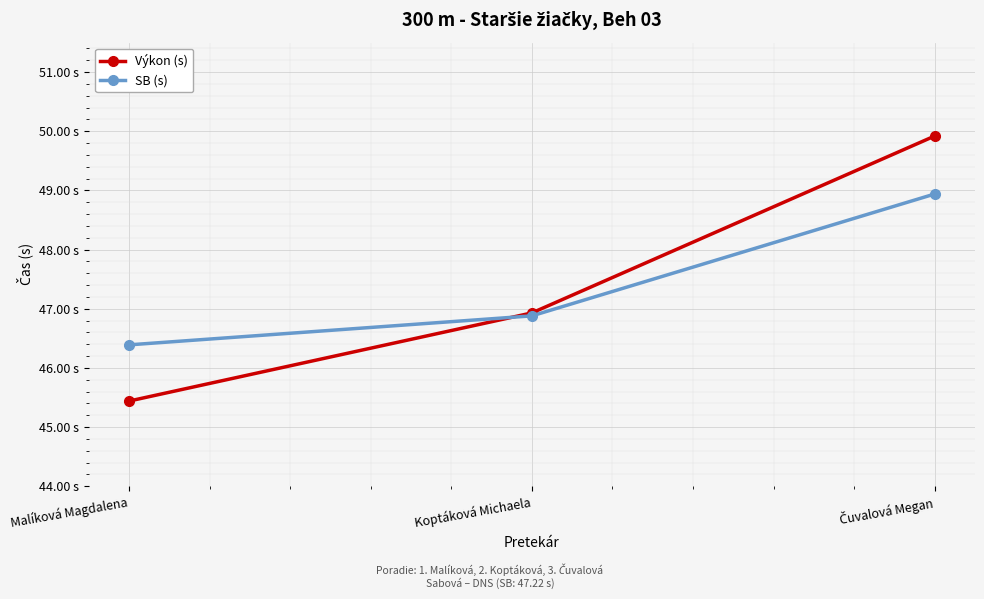

List the labels in order of Výkon (s) value, smallest first.

Malíková Magdalena, Koptáková Michaela, Čuvalová Megan